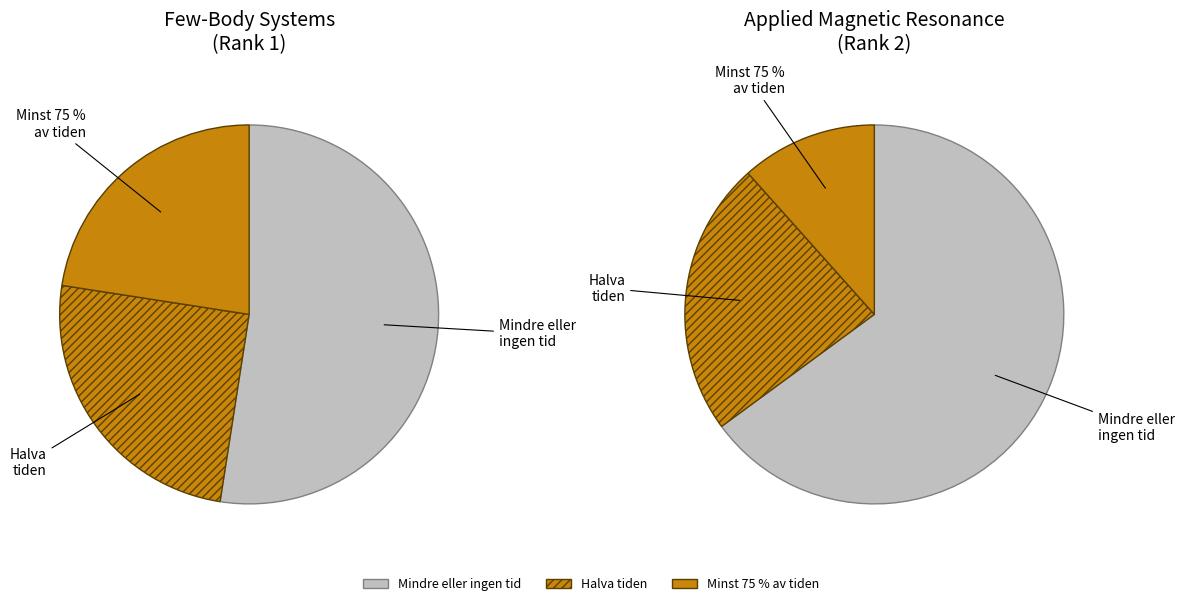

What is the ratio of the value at Few-Body Systems to the value at Applied Magnetic Resonance?

1.0